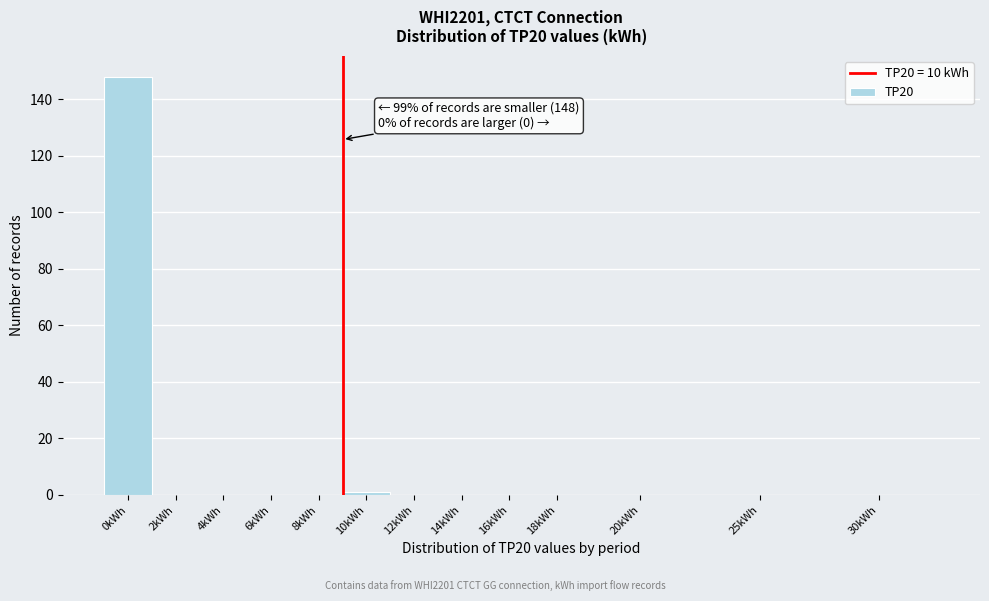

Reading right to left, extract all data points from this chart.

30kWh=0	25kWh=0	20kWh=0	18kWh=0	16kWh=0	14kWh=0	12kWh=0	10kWh=1	8kWh=0	6kWh=0	4kWh=0	2kWh=0	0kWh=148